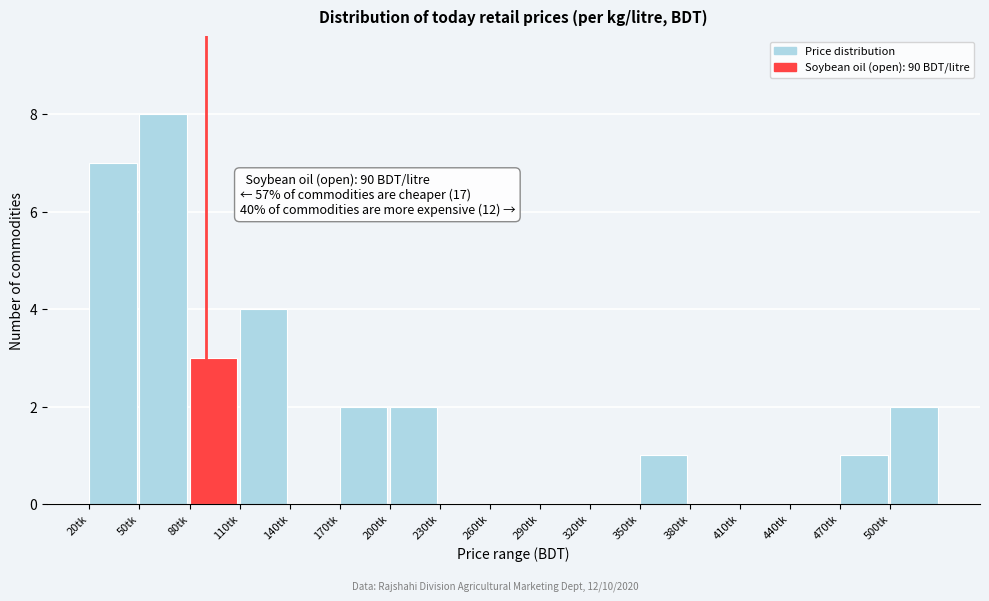

Over which range of the x-axis is the bar tallest?

50 to 80